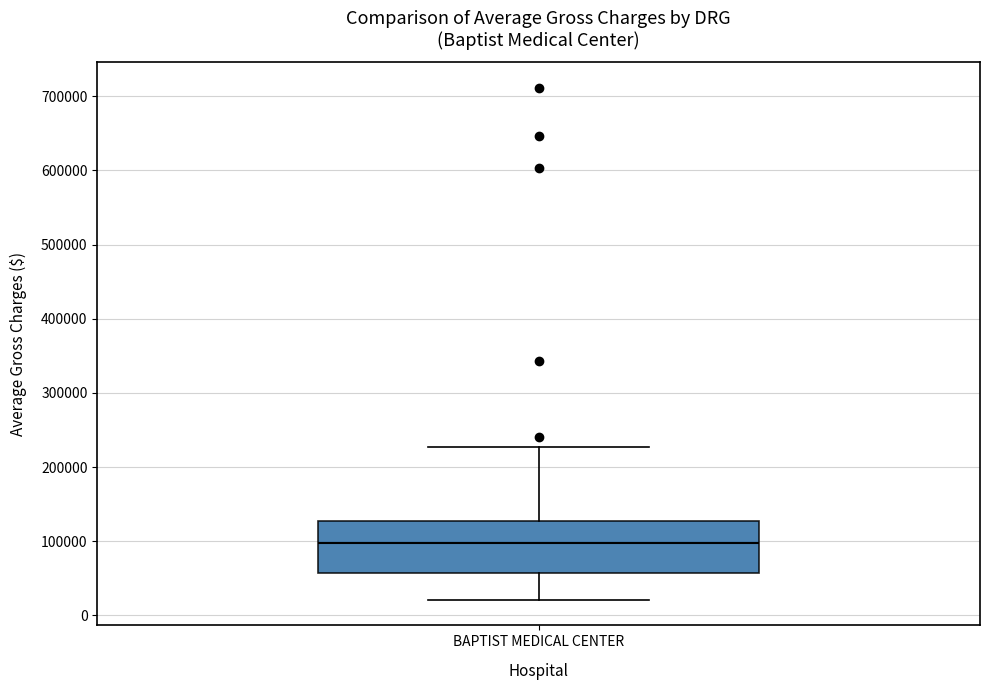

Transcribe this box plot: give where the median line is, the range the box spans, and where the two whiskers end, as read against the y-axis. The values are not printed on the chart, so give them approximately, as read against the axis.

median 100000, box 60000 to 130000, whiskers 20000 to 230000